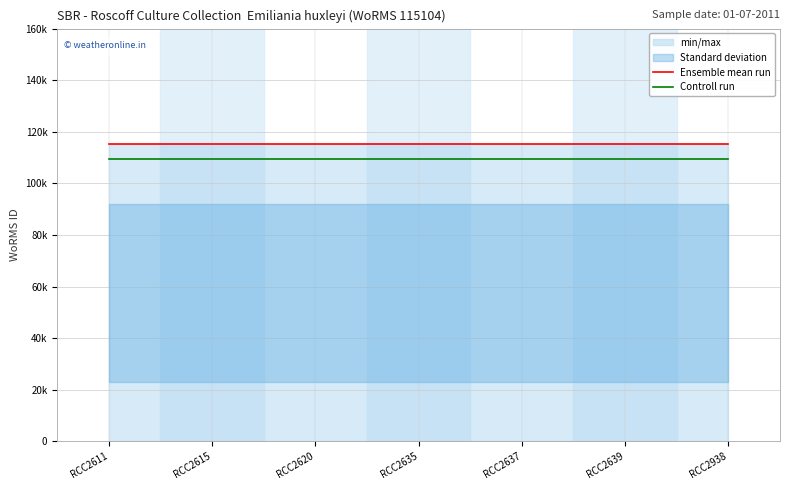

Is the value of Ensemble mean run at RCC2615 greater than the value of Controll run at RCC2639?

Yes